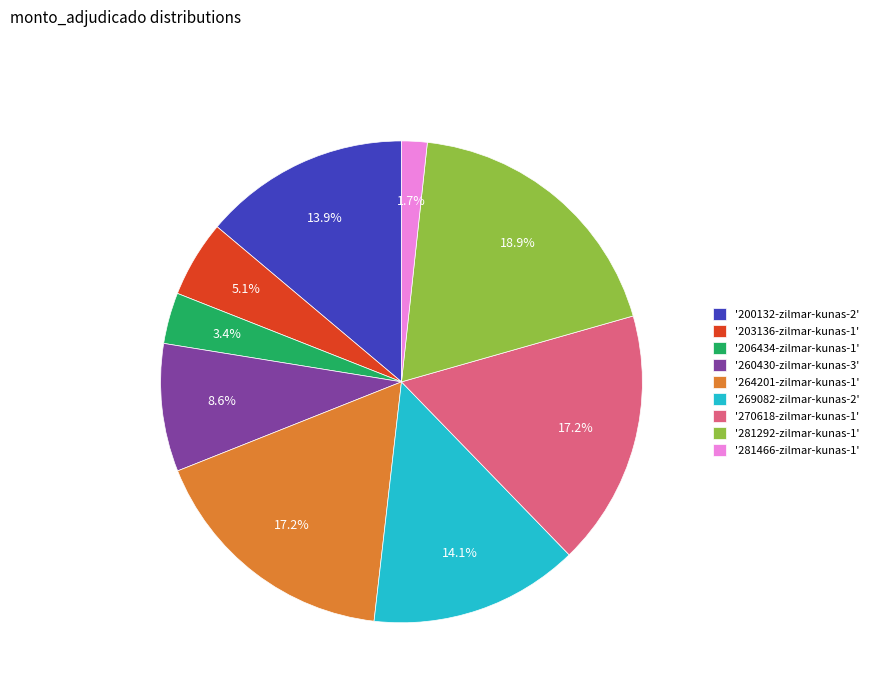

What is the smallest slice in the pie chart?

'281466-zilmar-kunas-1'